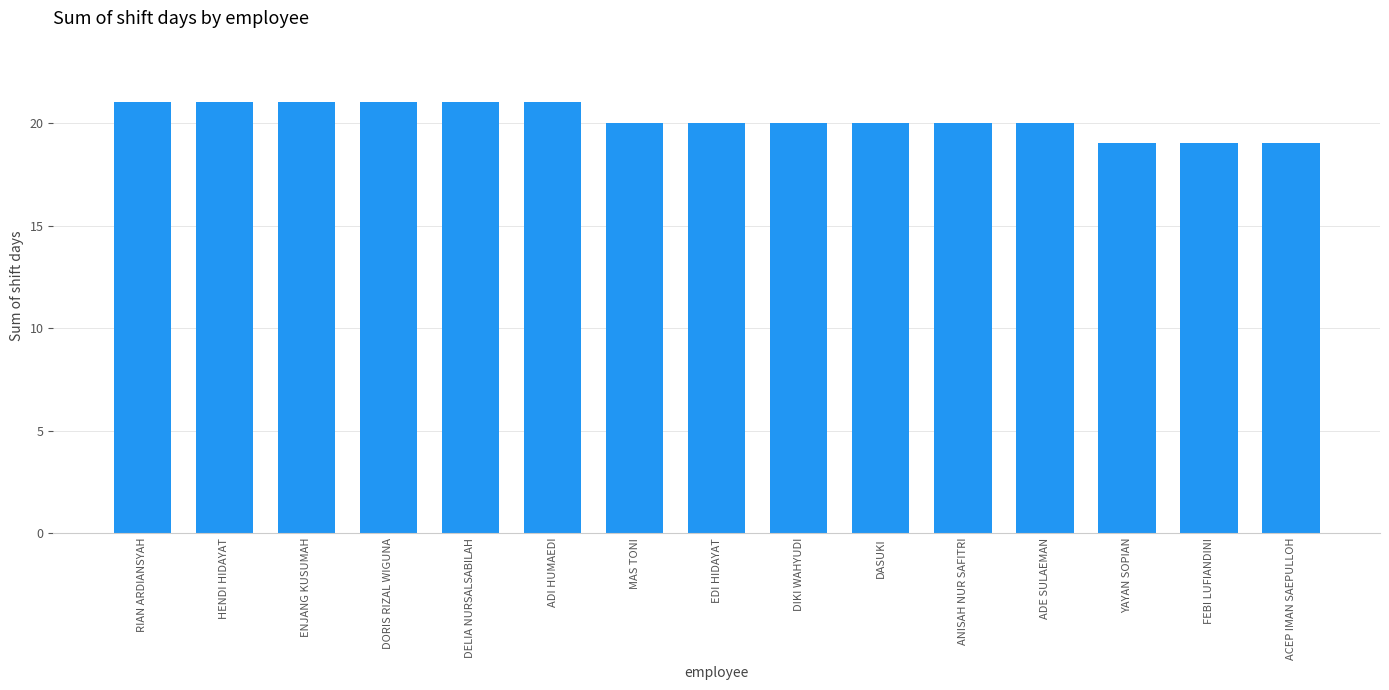

Read the value at RIAN ARDIANSYAH.

21